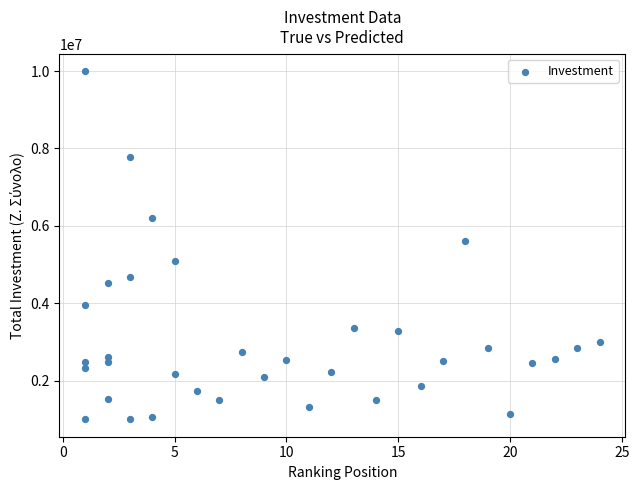

What Y value in the scatter plot is closest to 5500038?

5613325.0